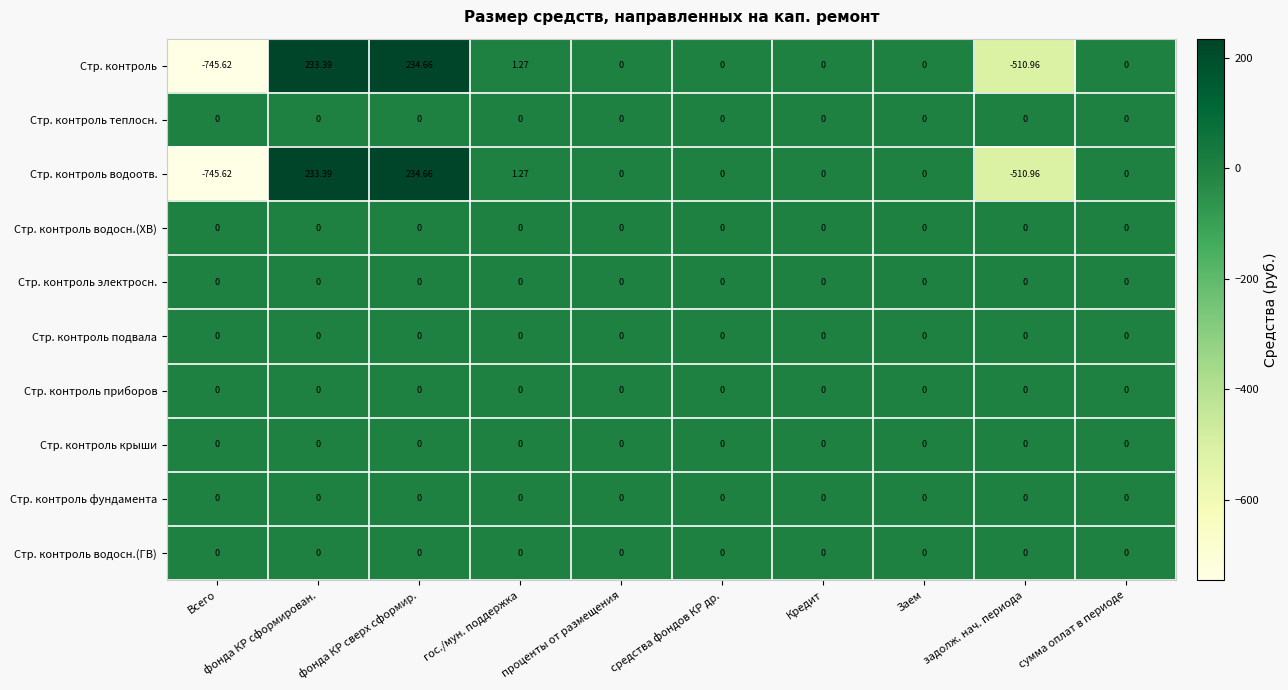

At which category is the sum across all series the highest?

фонда КР сверх сформир.